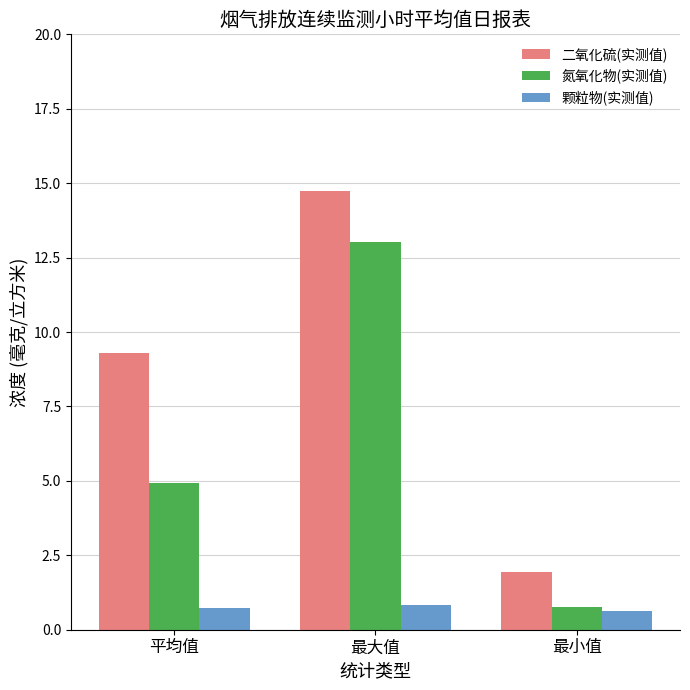

List the series in order of their peak value, lowest first.

颗粒物(实测值), 氮氧化物(实测值), 二氧化硫(实测值)